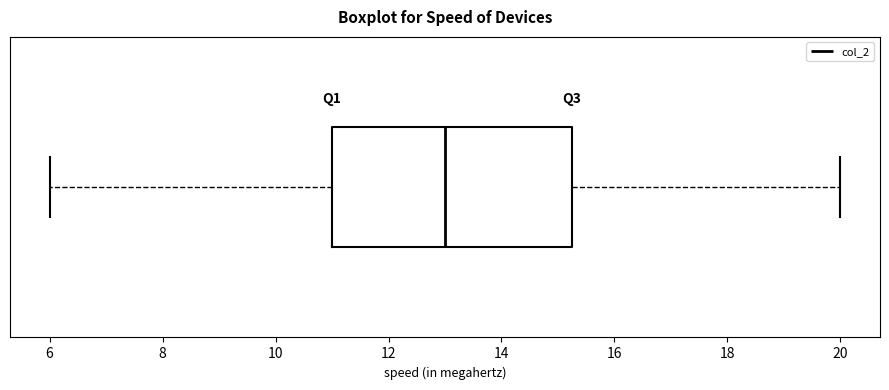

Where does the right whisker of the box end on the x-axis? The values are not printed on the chart, so give them approximately, as read against the axis.

20.0